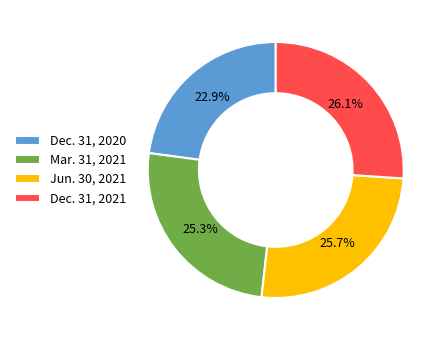

Combined, what portion of the pie is Dec. 31, 2021 and Mar. 31, 2021?

51.4%